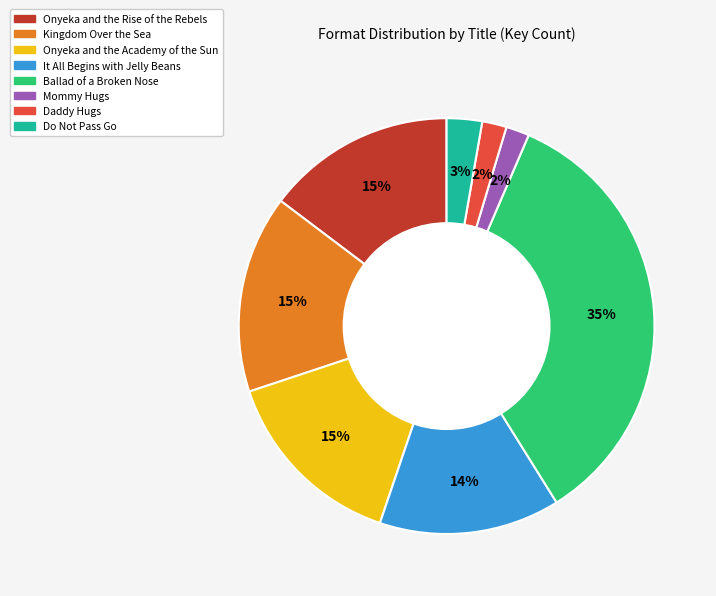

To the nearest percent, what portion does Onyeka and the Academy of the Sun represent?

15%